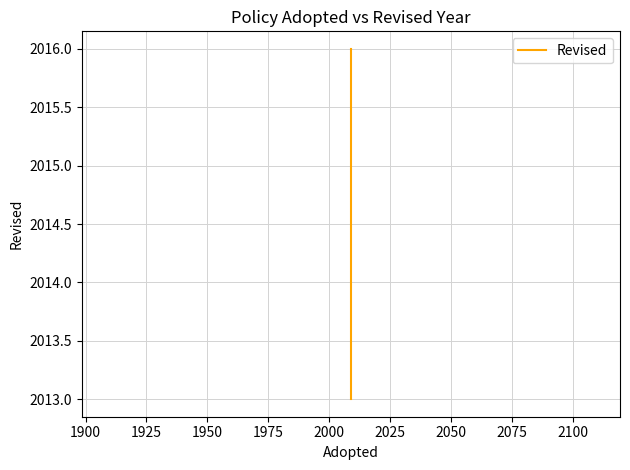

Which has a higher value, 1900 or 1925?

1900